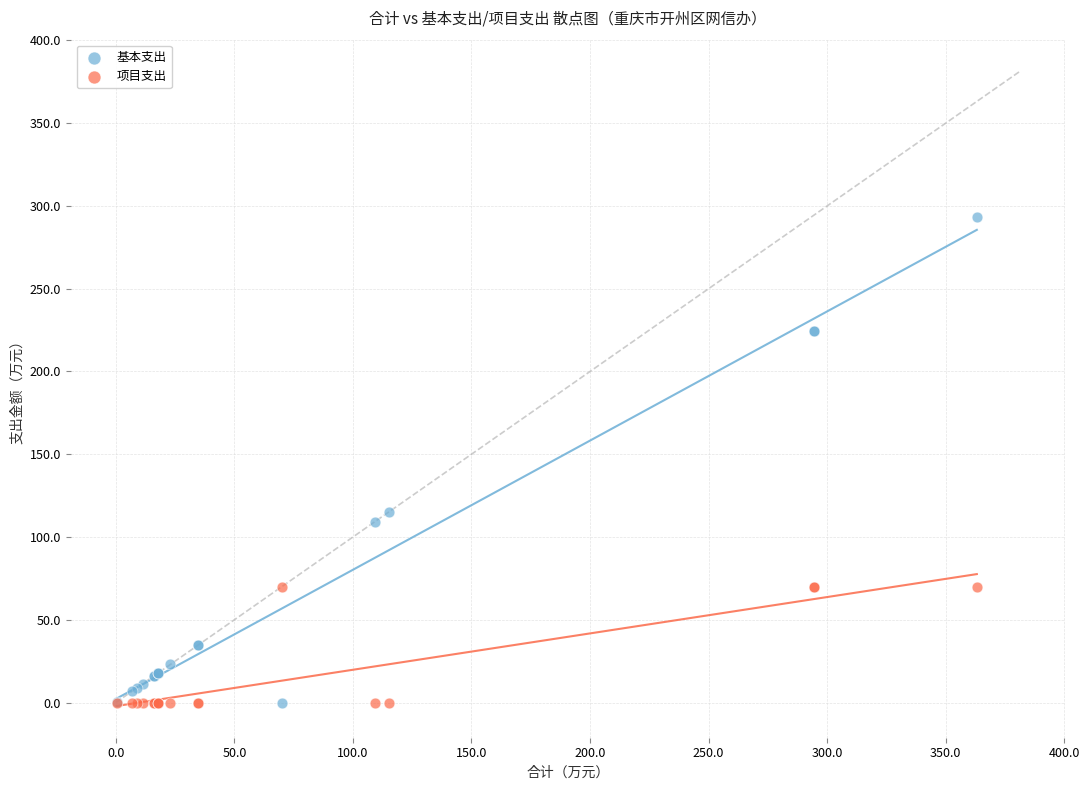

Across all series, what Y value is closest to 146?

115.2